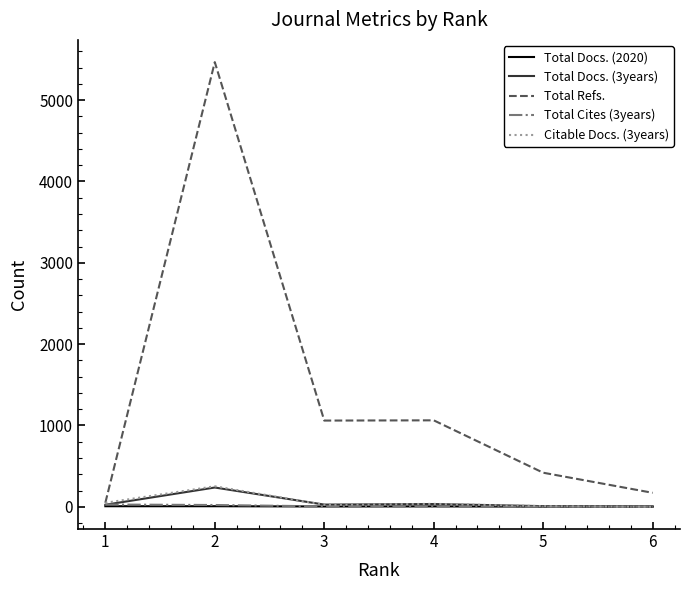

What is the greatest value displayed?

5467